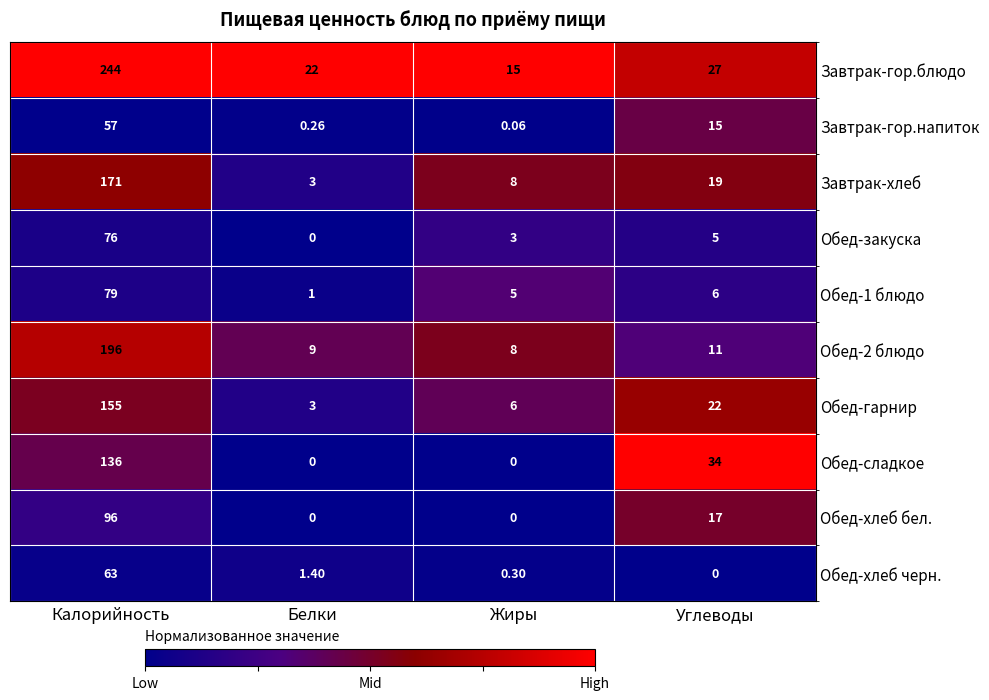

At which label does Завтрак-гор.напиток reach its peak?

Калорийность